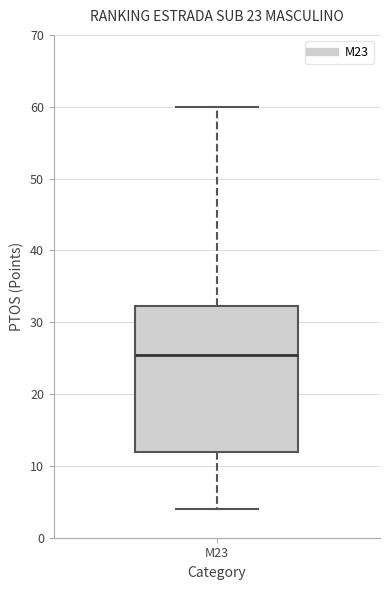

Where does the upper whisker of the box for M23 end on the y-axis? The values are not printed on the chart, so give them approximately, as read against the axis.

60